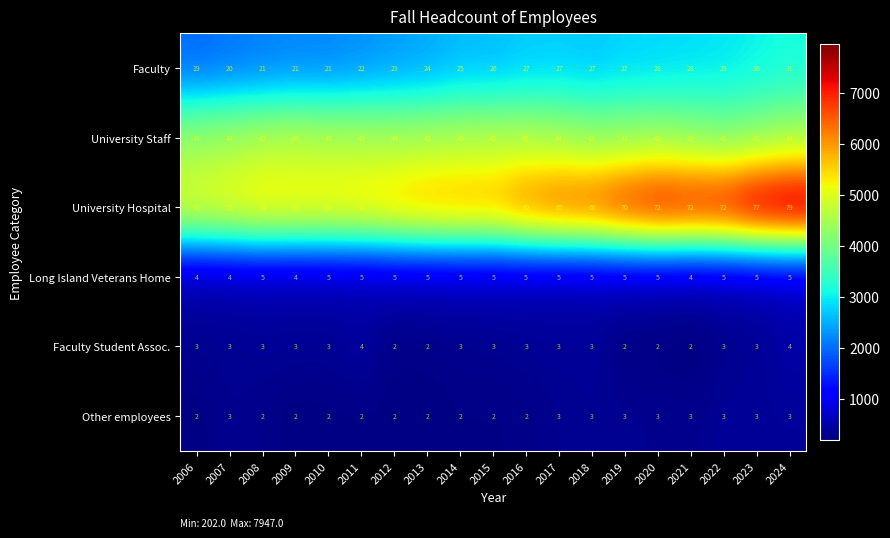

What is the difference between the second highest and second lowest values in the University Staff series?

3